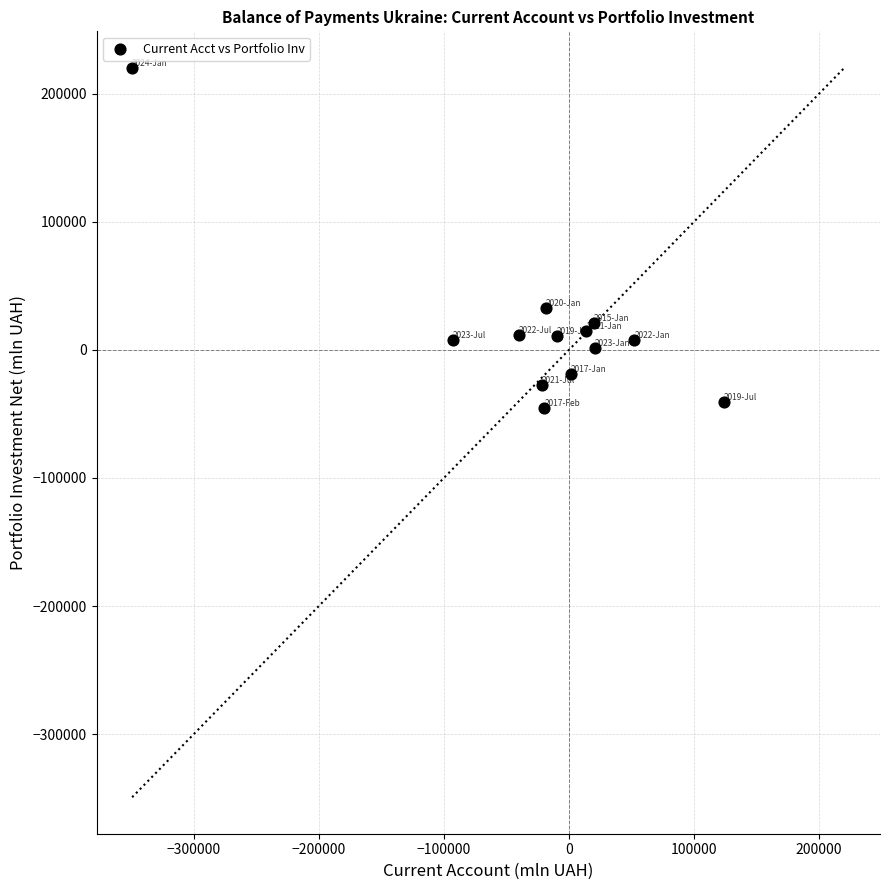

What Y value in the scatter plot is closest to 87387?

32579.4